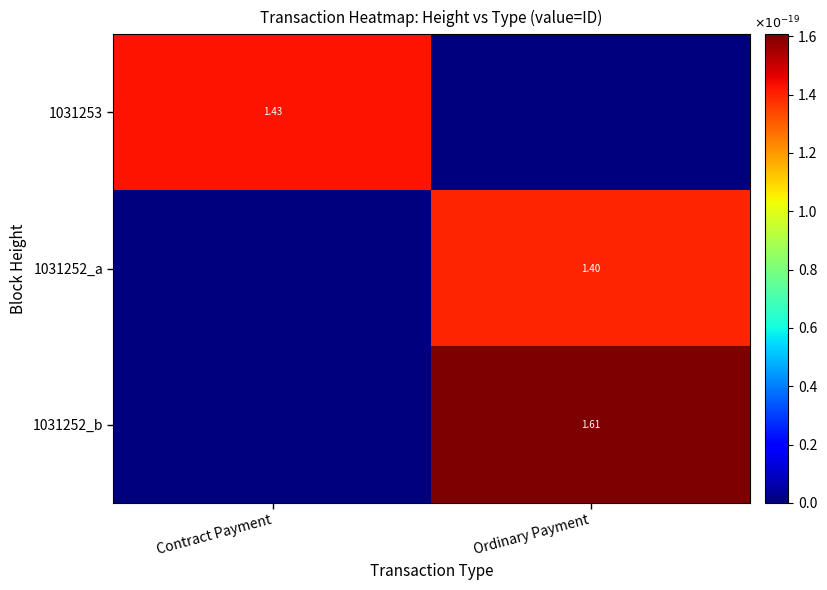

How many values in the 1031252_a series are below 1?

1